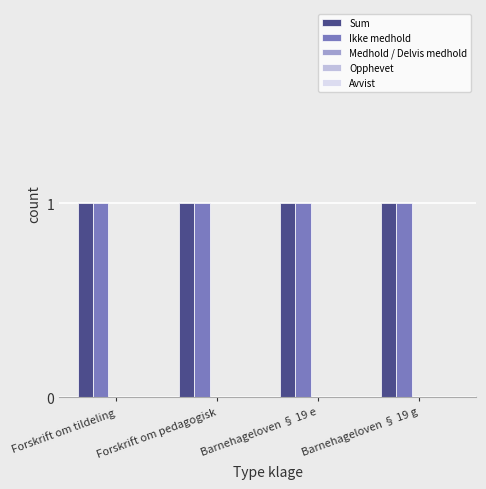

Count the number of data series in this chart.

5